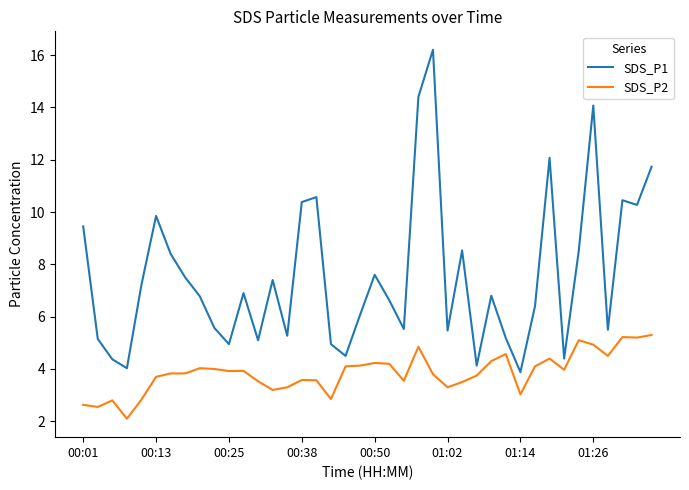

What is the greatest value displayed?

16.2